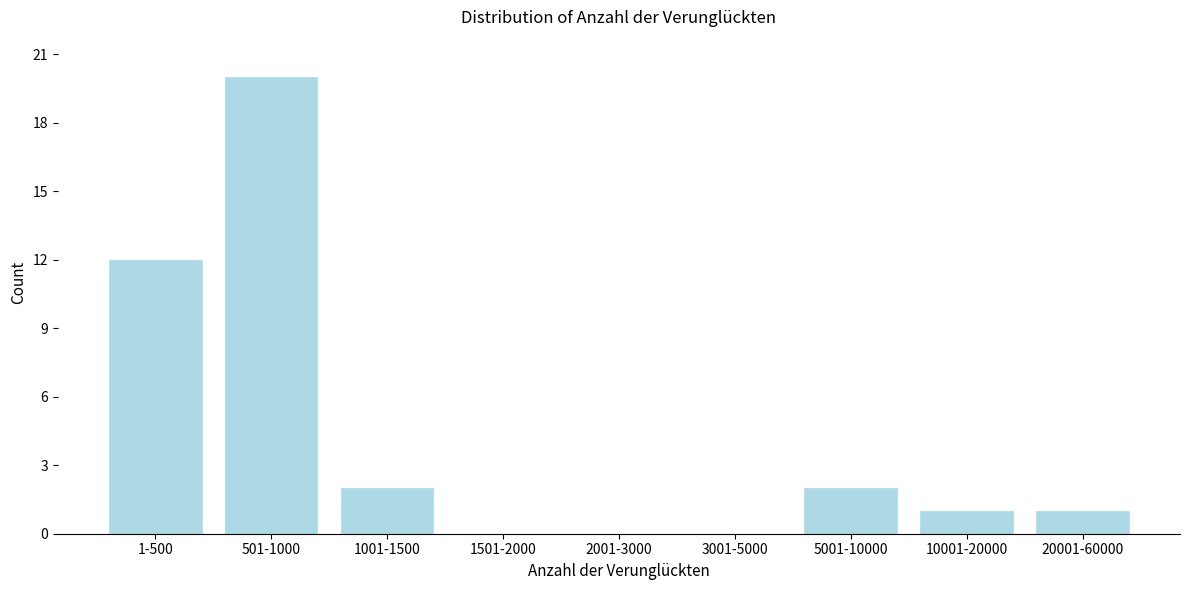

Reading left to right, extract all data points from this chart.

1-500=12	501-1000=20	1001-1500=2	1501-2000=0	2001-3000=0	3001-5000=0	5001-10000=2	10001-20000=1	20001-60000=1